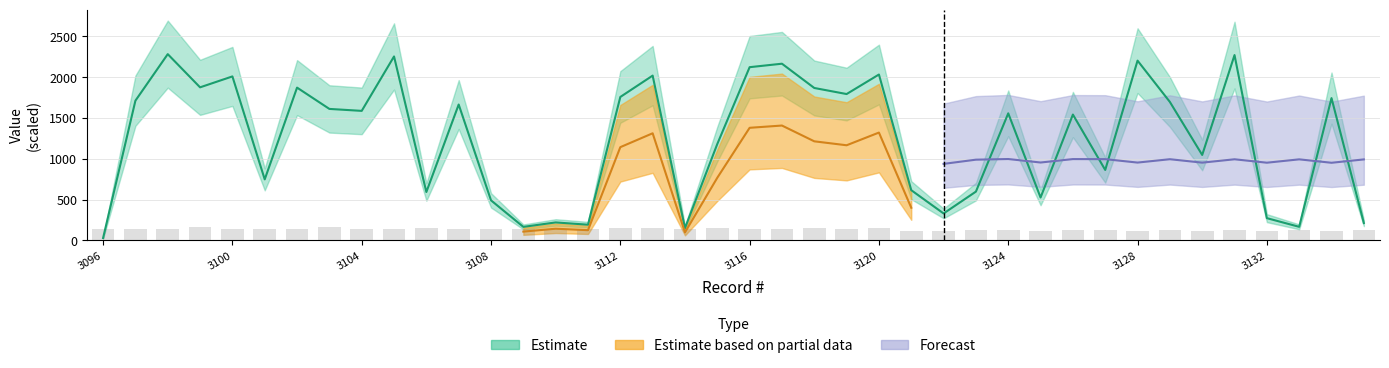

True or false: Matricula has a value of 165.6 at 3109.

True